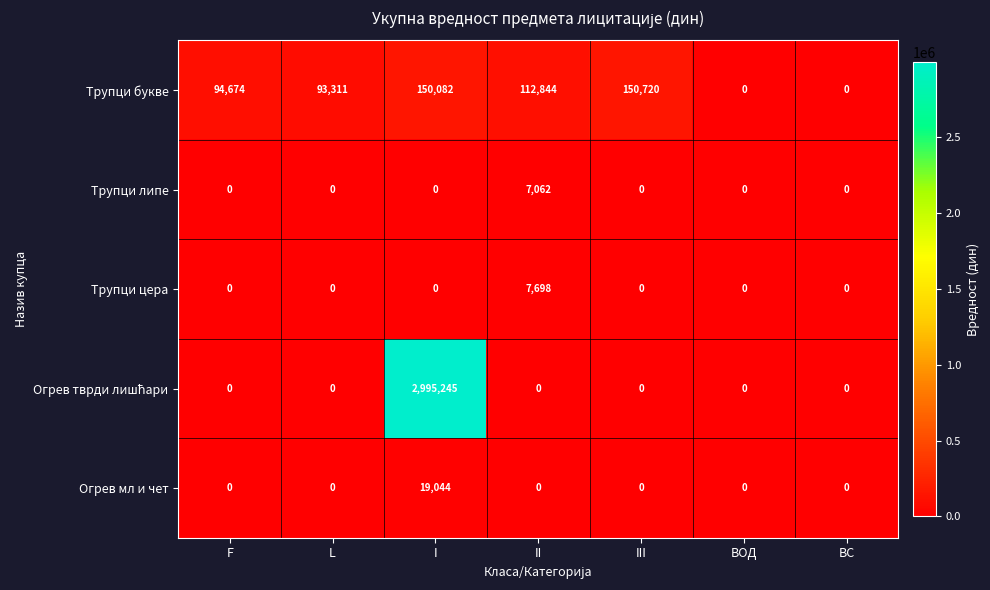

The Трупци букве series shows 0 at ВС. True or false?

True